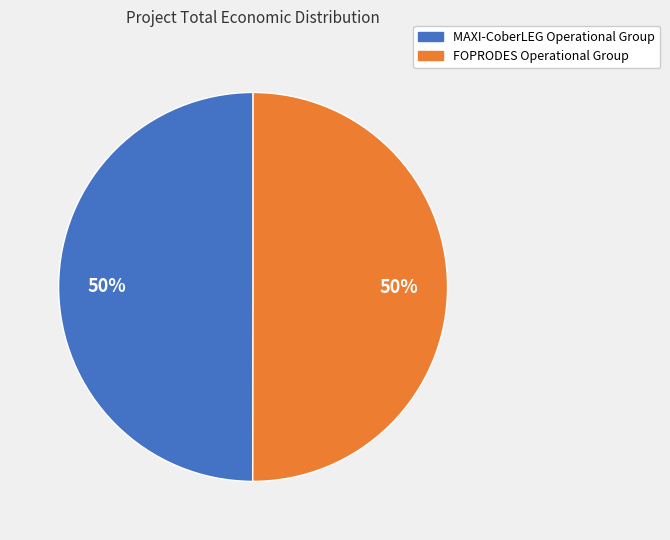

To the nearest percent, what is the combined percentage of MAXI-CoberLEG Operational Group and FOPRODES Operational Group?

100%